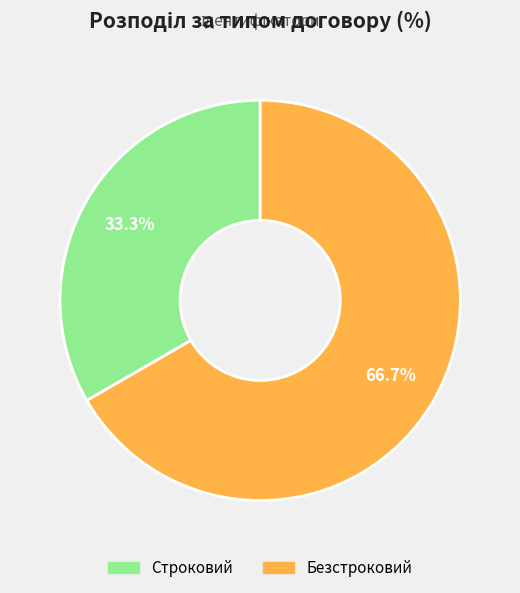

How many slices are in this pie chart?

2